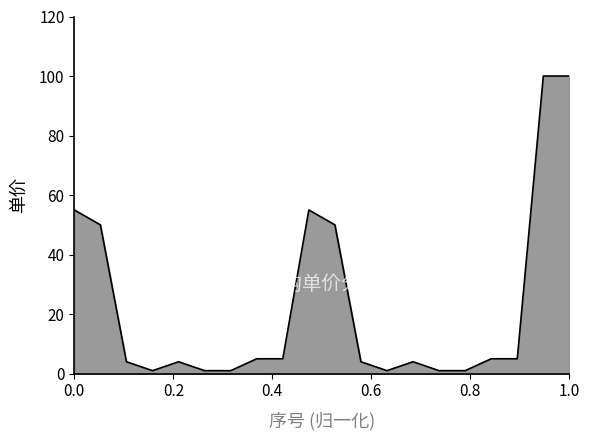

What is the greatest value displayed?

100